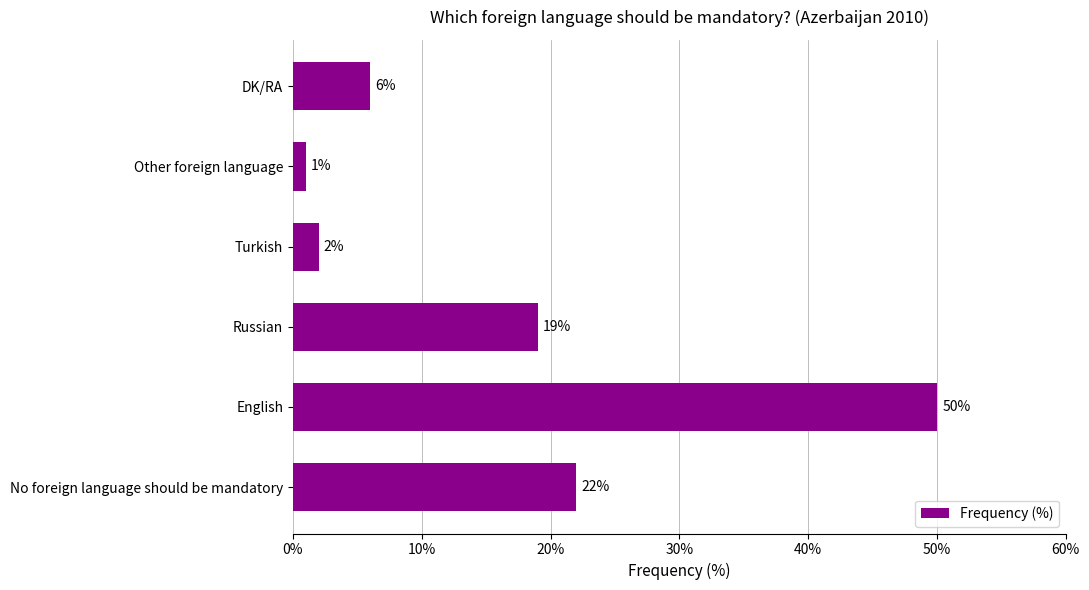

True or false: the data shows 6 at DK/RA.

True